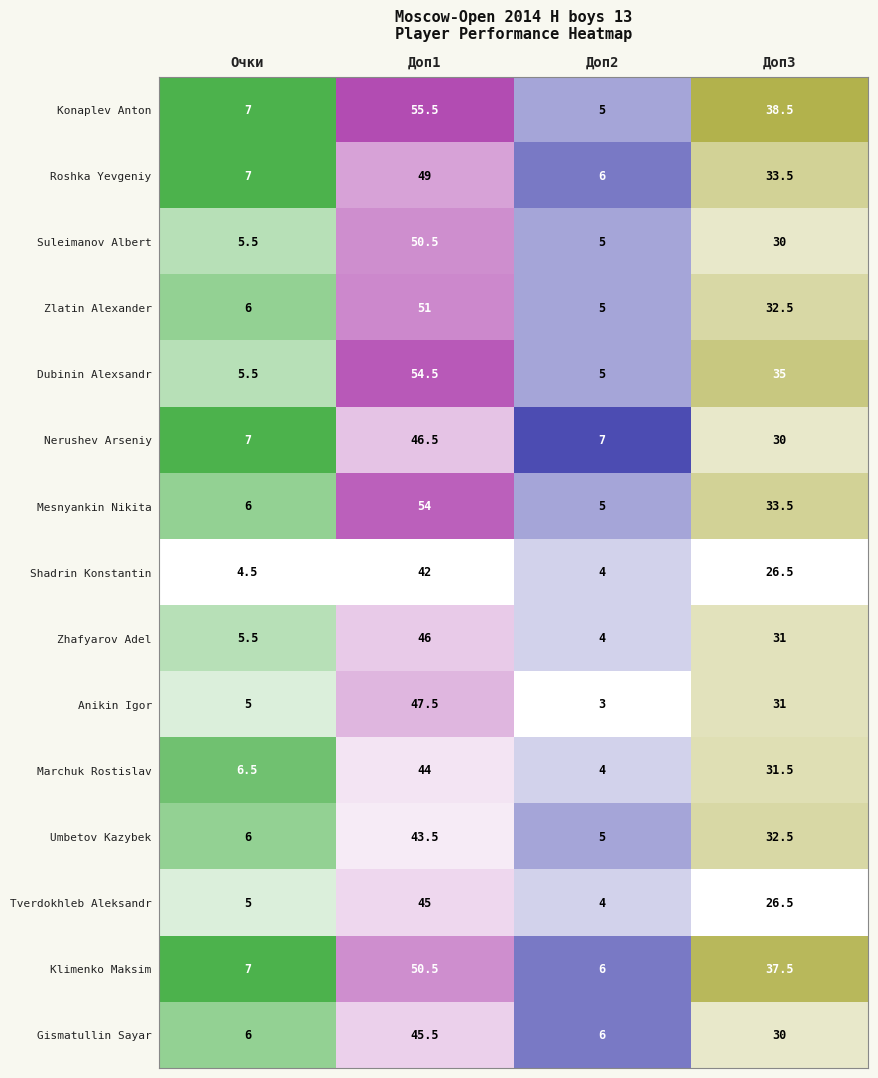

What is the highest value of the Klimenko Maksim series?

50.5